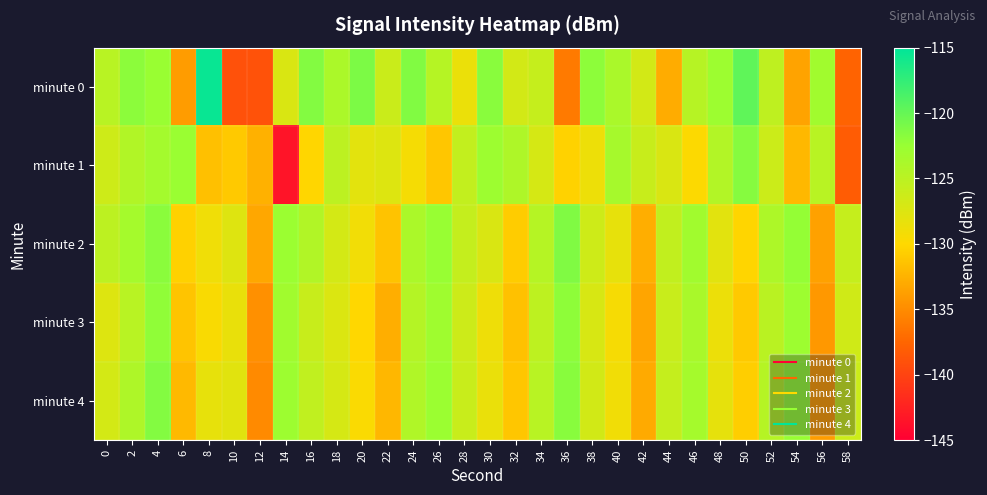

At which category is the sum across all series the highest?

4